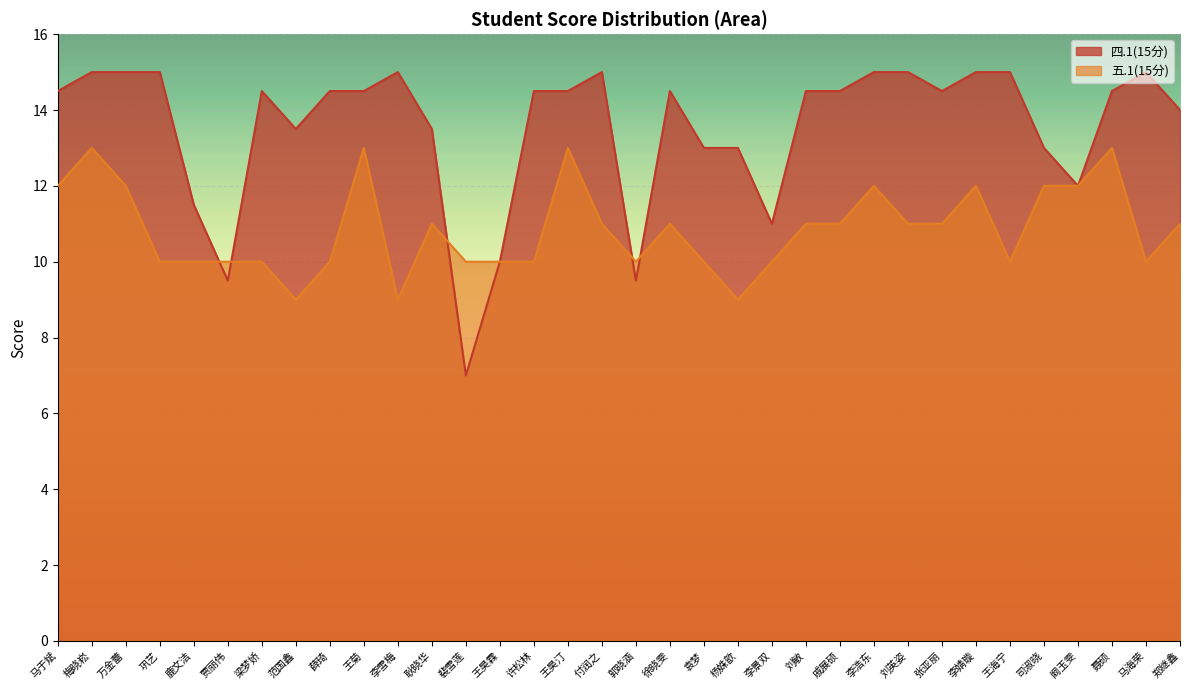

Between 郑继鑫 and 李浩东, which is larger?

李浩东